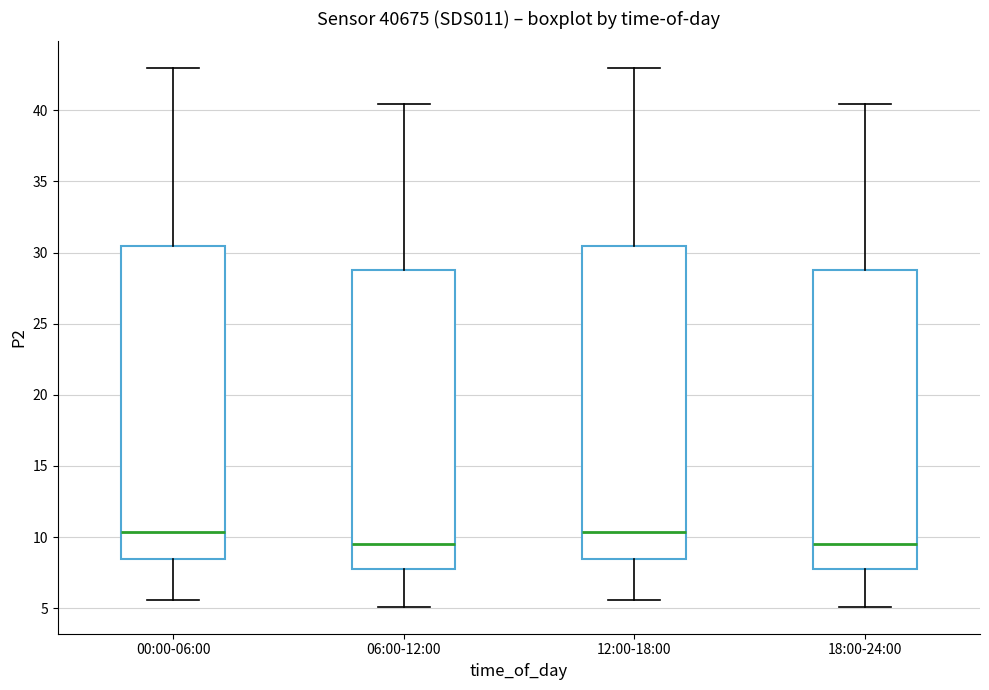

Reading left to right, transcribe this box plot: for each box, give where its median line is, the range the box spans, and where its two whiskers end, as read against the y-axis. The values are not printed on the chart, so give them approximately, as read against the axis.

00:00-06:00: median 10.5, box 8.5 to 30.5, whiskers 5.5 to 43.0
06:00-12:00: median 9.5, box 8.0 to 28.5, whiskers 5.0 to 40.5
12:00-18:00: median 10.5, box 8.5 to 30.5, whiskers 5.5 to 43.0
18:00-24:00: median 9.5, box 8.0 to 28.5, whiskers 5.0 to 40.5